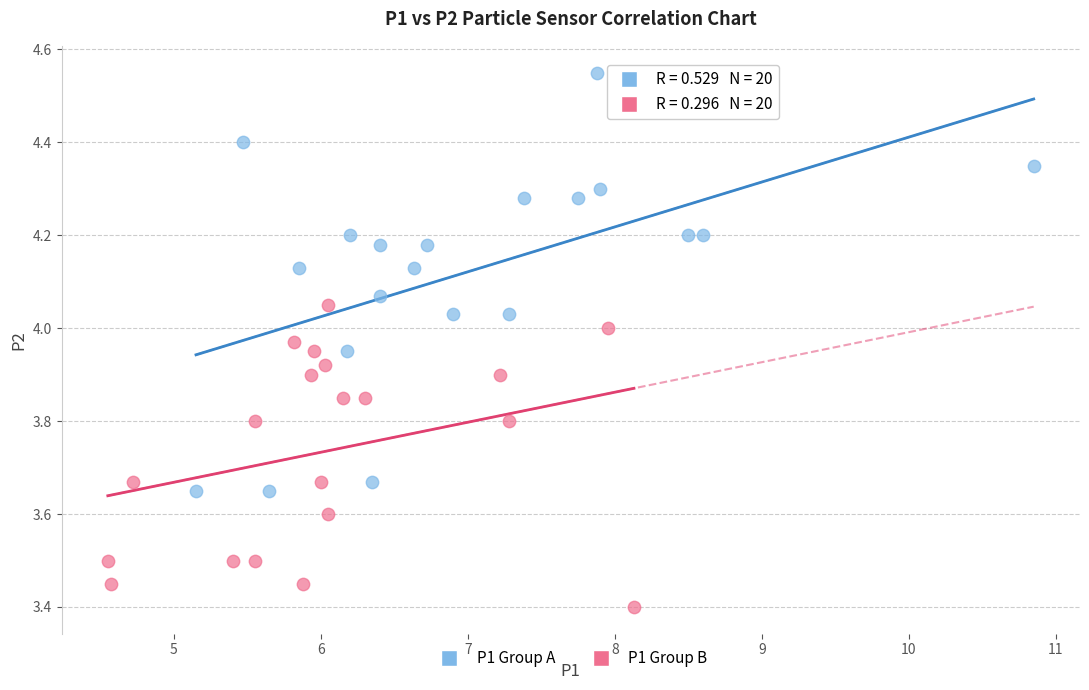

Which series contains the highest Y value?

P1 Group A